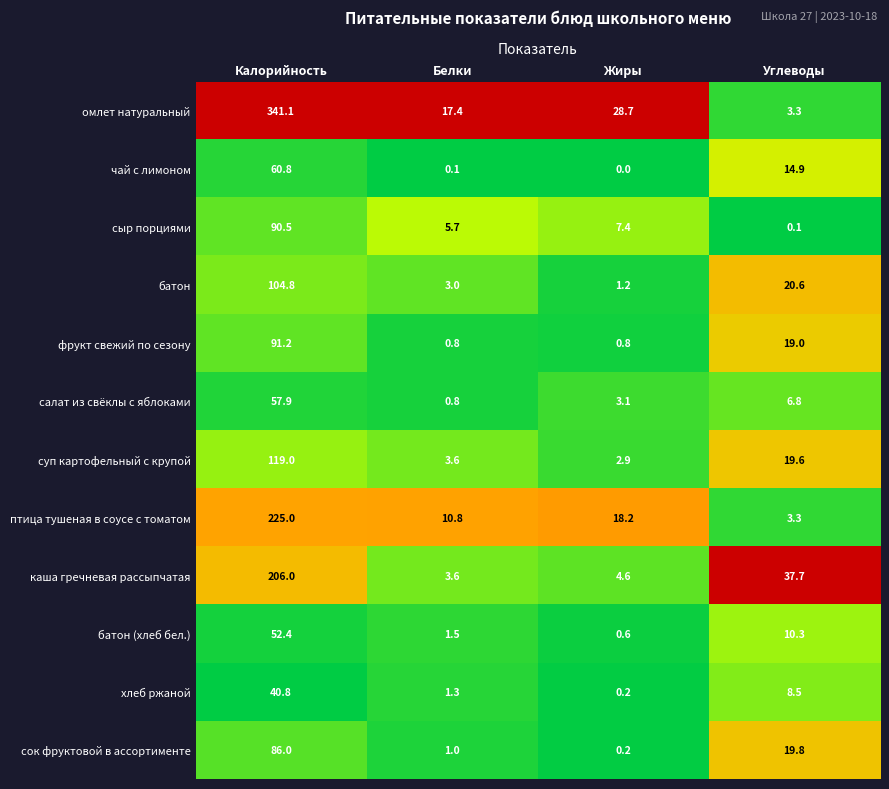

Rank the categories by хлеб ржаной value from highest to lowest.

Калорийность, Углеводы, Белки, Жиры